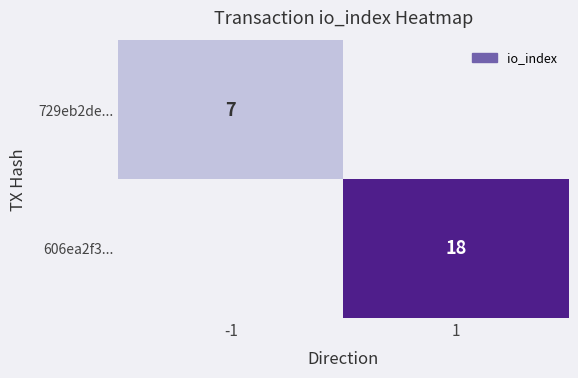

The 606ea2f3... series shows 6 at 1. True or false?

False